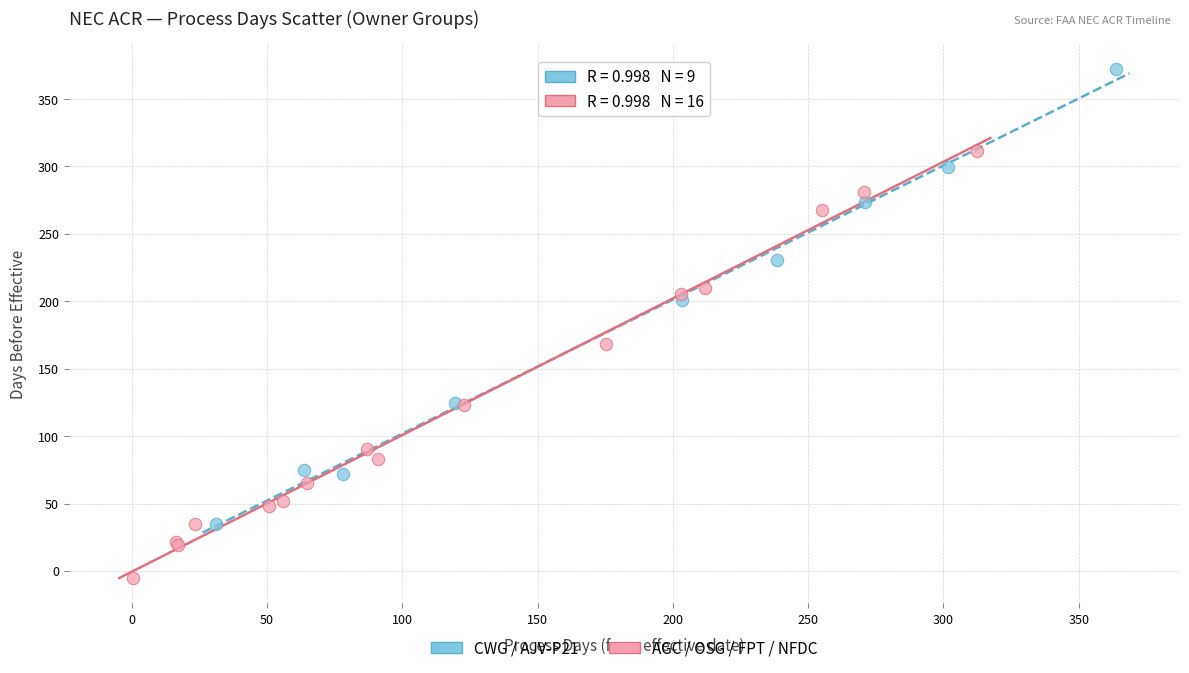

Which series contains the highest Y value?

CWG / AJV-P21